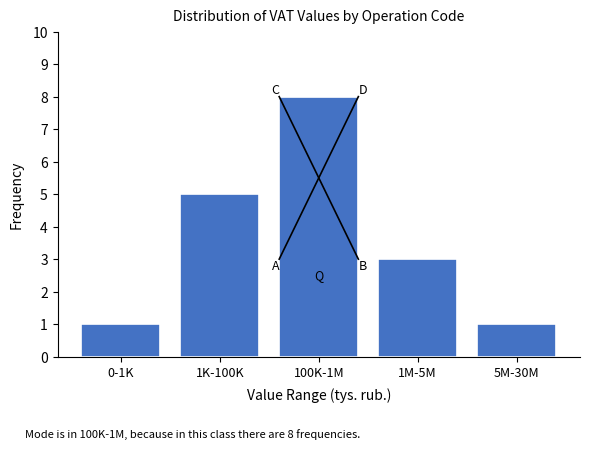

Reading right to left, what are all the values shown in this chart?

5M-30M=1	1M-5M=3	100K-1M=8	1K-100K=5	0-1K=1